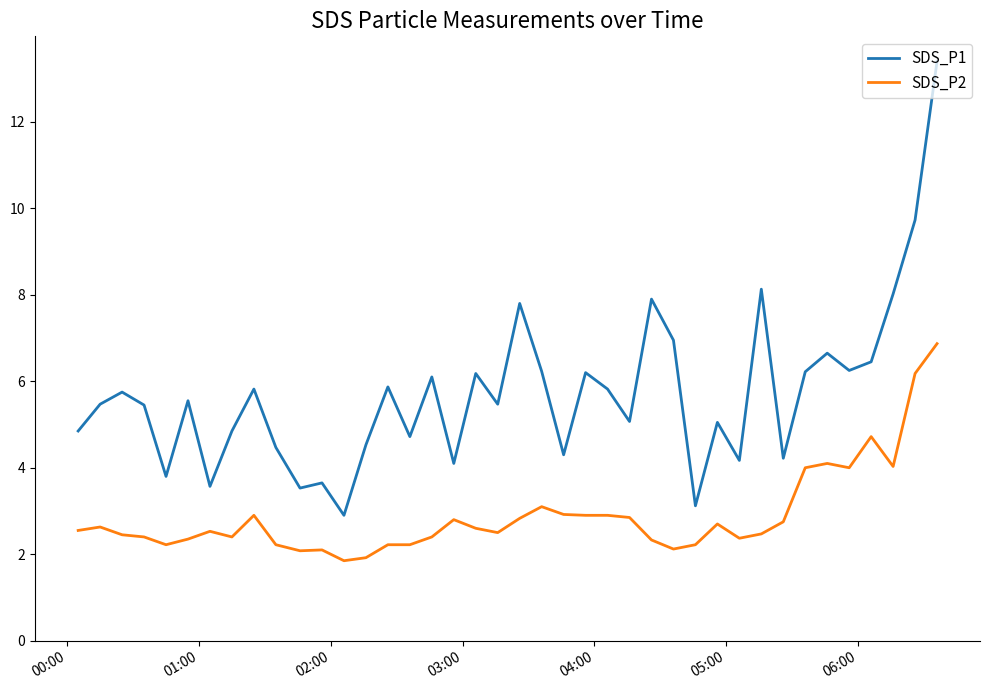

What is the average value of the SDS_P1 series?

5.7